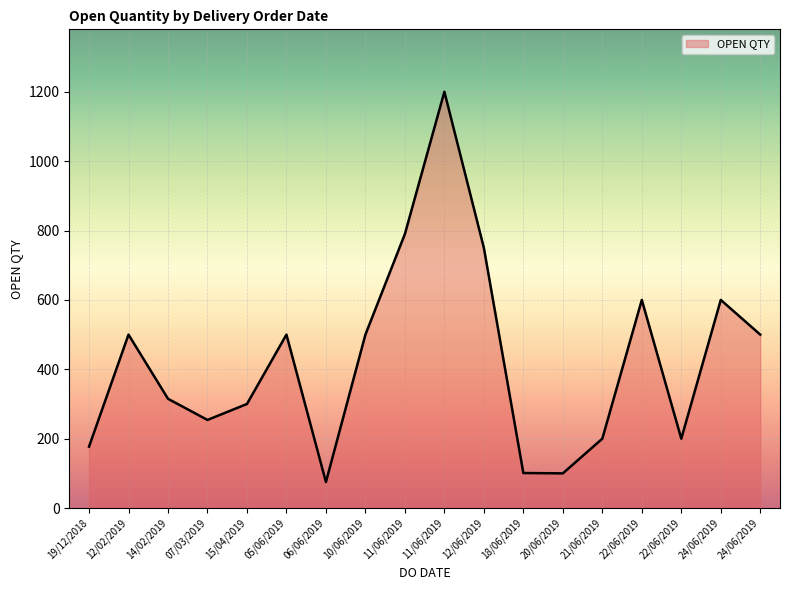

Does the chart have visible grid lines?

Yes